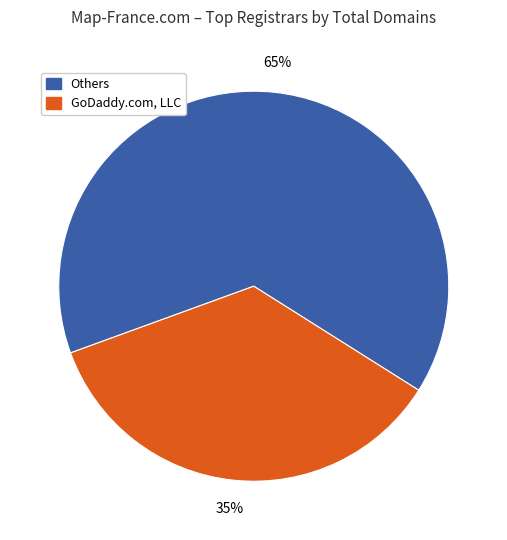

To the nearest percent, what is the average slice percentage?

50%